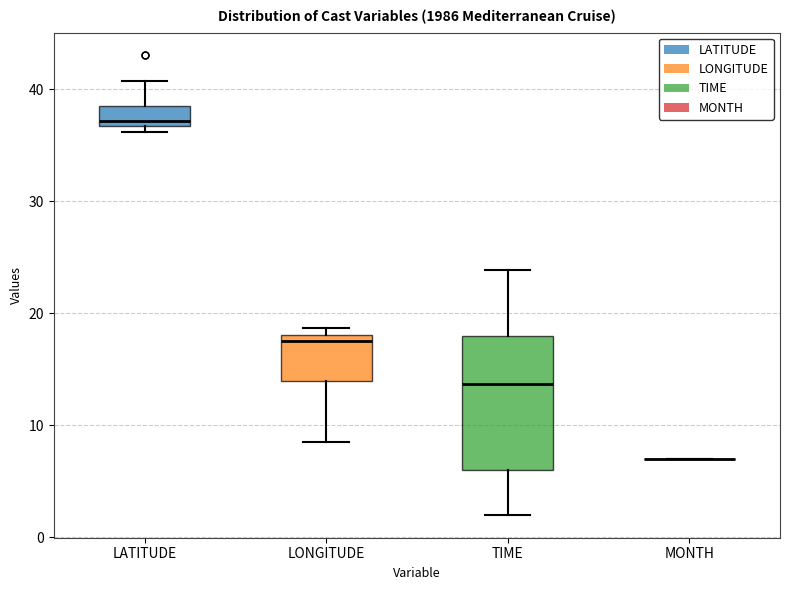

Reading left to right, transcribe this box plot: for each box, give where its median line is, the range the box spans, and where its two whiskers end, as read against the y-axis. The values are not printed on the chart, so give them approximately, as read against the axis.

LATITUDE: median 37 (just above the box's lower edge), box 37 to 38, whiskers 36 to 41
LONGITUDE: median 18 (just below the box's upper edge), box 14 to 18, whiskers 8 to 19
TIME: median 14, box 6 to 18, whiskers 2 to 24
MONTH: box collapsed to a line at 7, whiskers 7 to 7